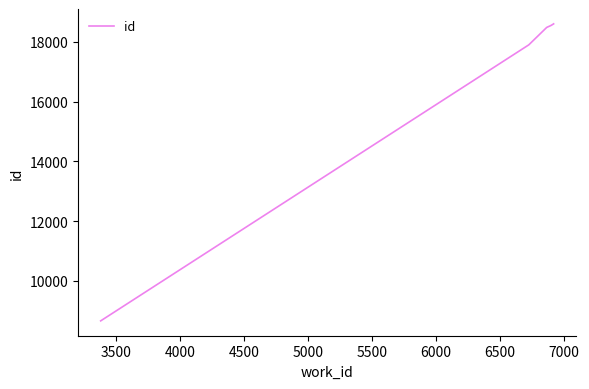

What is the maximum value shown in the chart?

18603